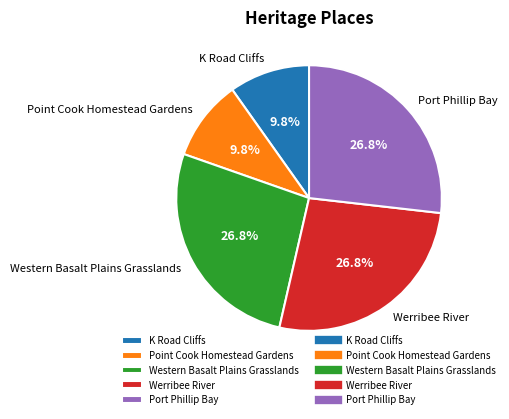

Is there a majority slice in this chart?

No